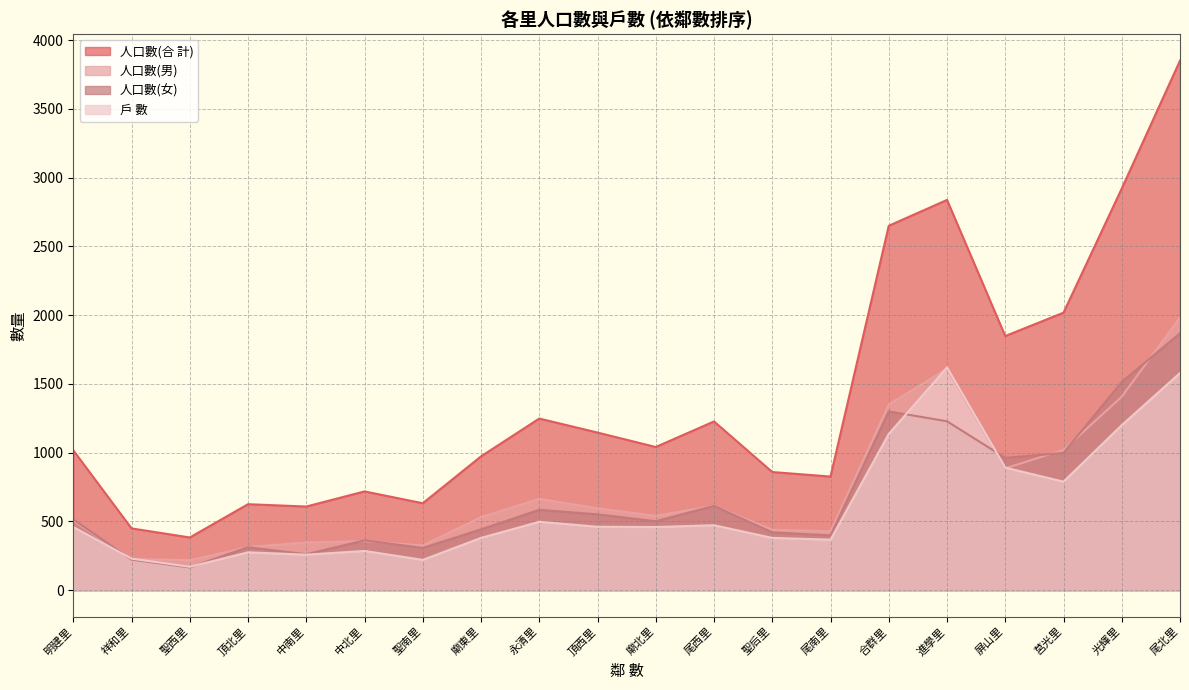

What is the total value across all series at 中南里?

1474